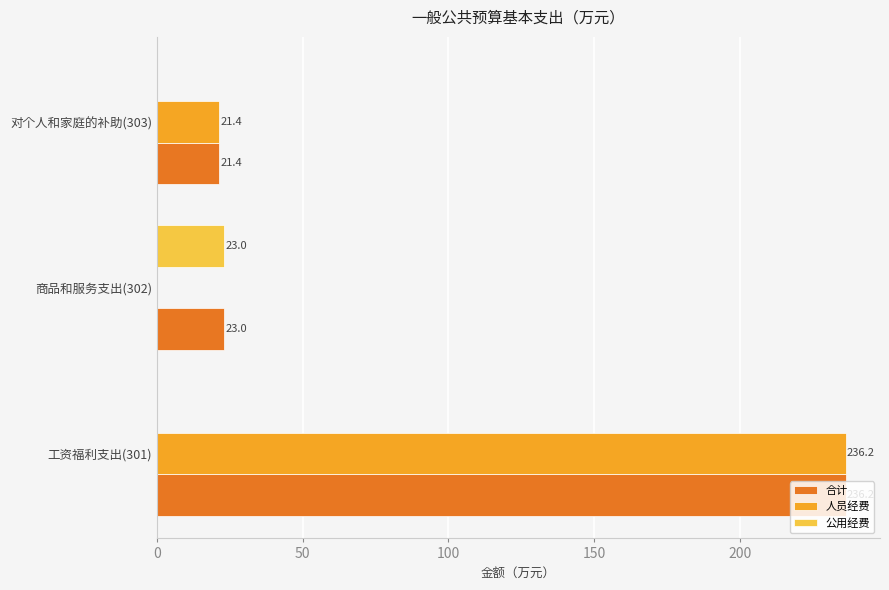

True or false: 公用经费 has a value of 0.0 at 对个人和家庭的补助(303).

True